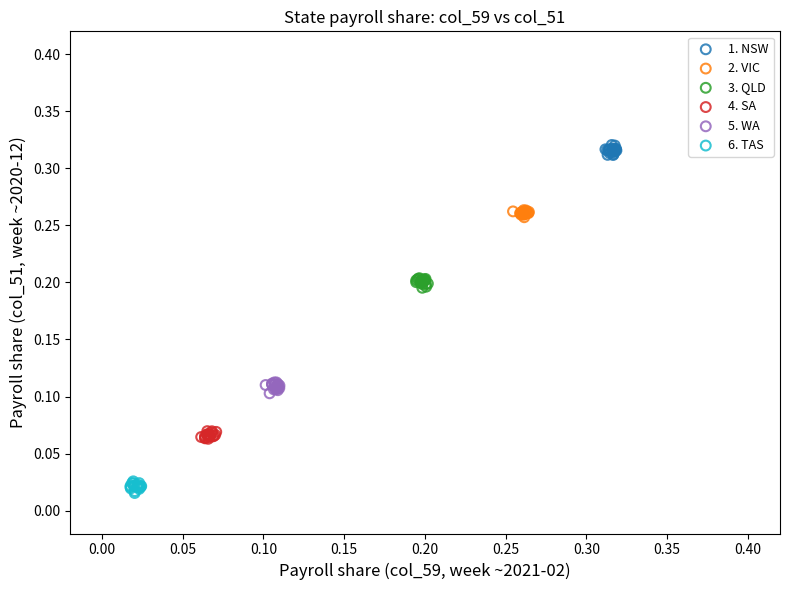

What are all the series names shown in the legend?

1. NSW, 2. VIC, 3. QLD, 4. SA, 5. WA, 6. TAS